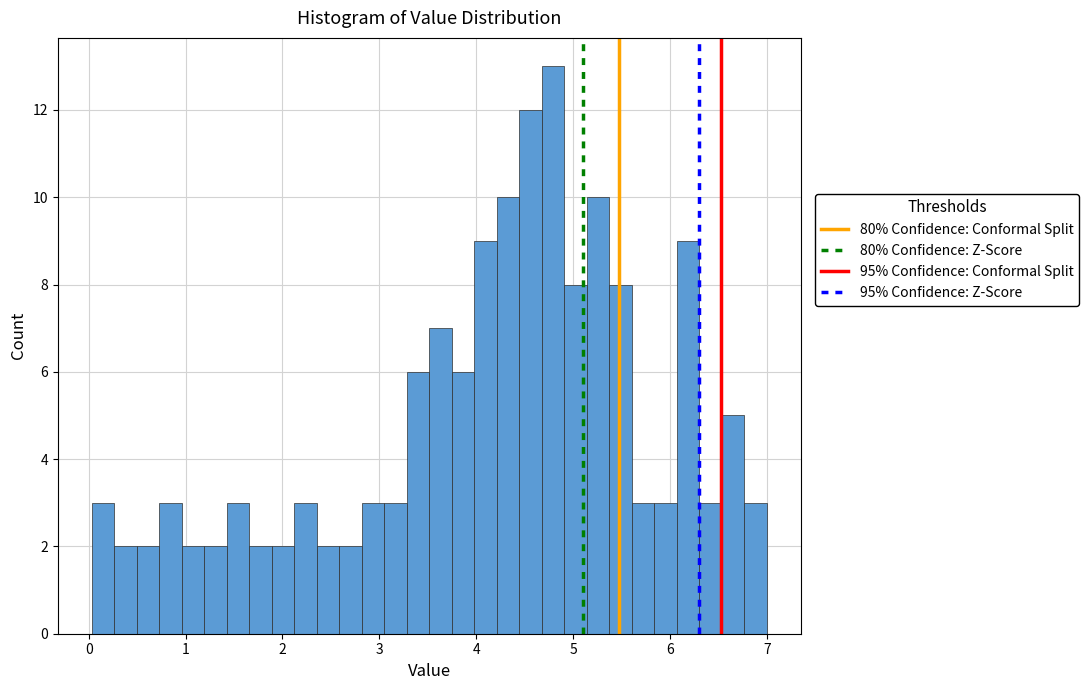

Read against the x-axis, roughly where is the centre of the tallest bar?

4.8